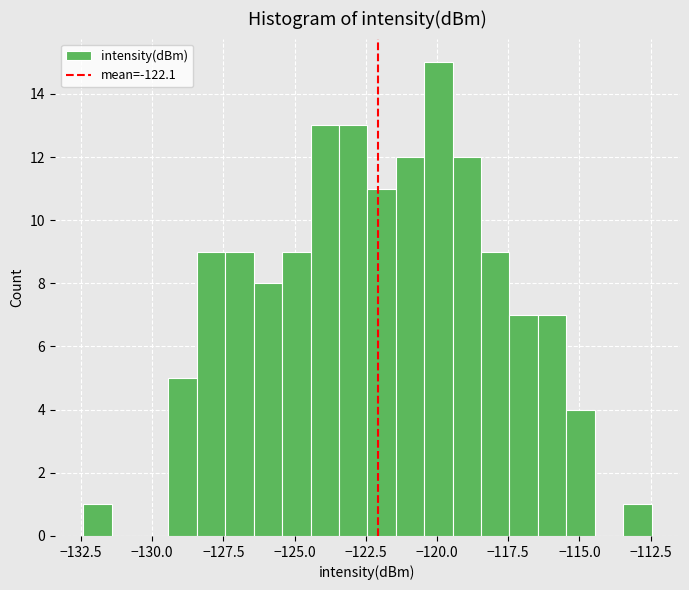

Around what value on the x-axis is the tallest bar? Give the approximate position of its centre, as read against the axis.

-120.0